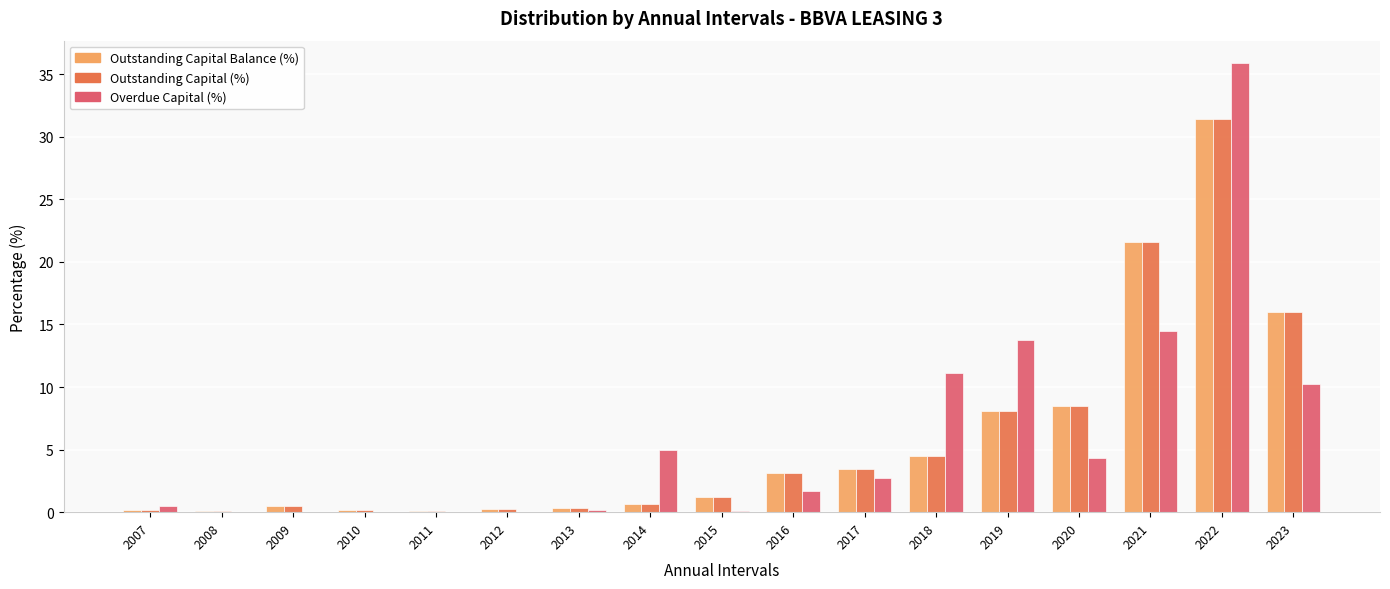

What is the sum of the Outstanding Capital (%) values at 2015 and 2007?

1.4